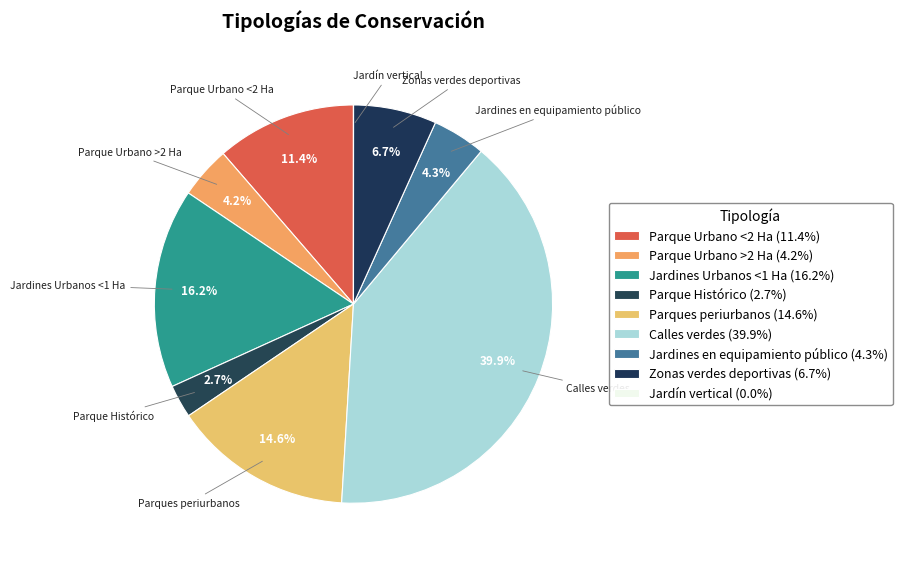

The Zonas verdes deportivas slice represents 7% of the pie. True or false?

True